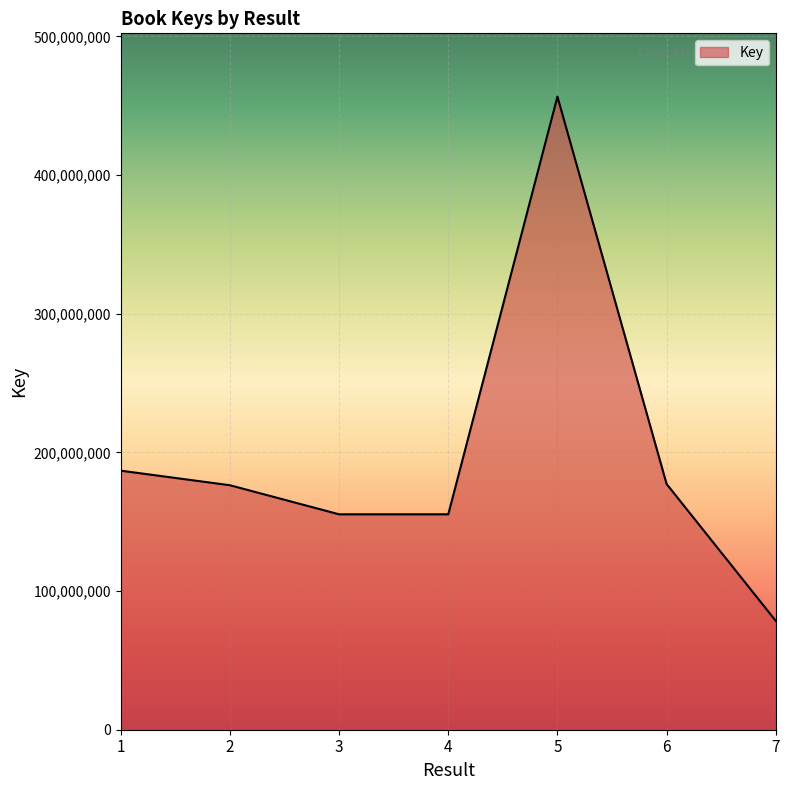

How many interior local valleys (lower than both neighbors) does the data have?

1